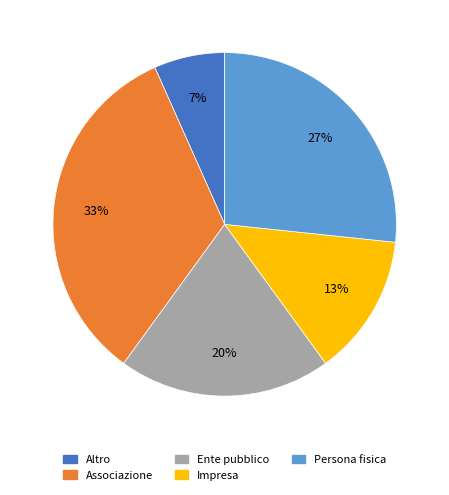

Does any single category account for the majority?

No